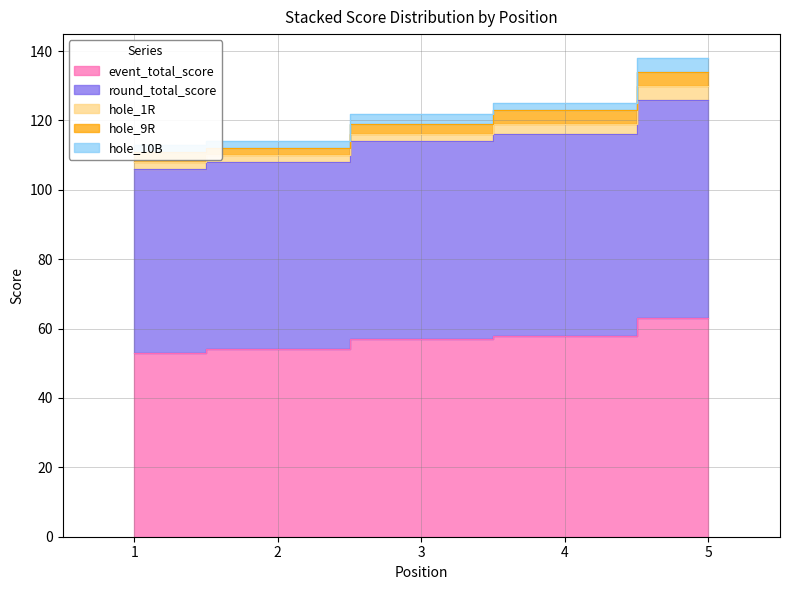

Reading left to right, transcribe all the data shown in this chart.

event_total_score: 53	54	57	58	63
round_total_score: 53	54	57	58	63
hole_1R: 2	2	2	3	4
hole_9R: 3	2	3	4	4
hole_10B: 2	2	3	2	4